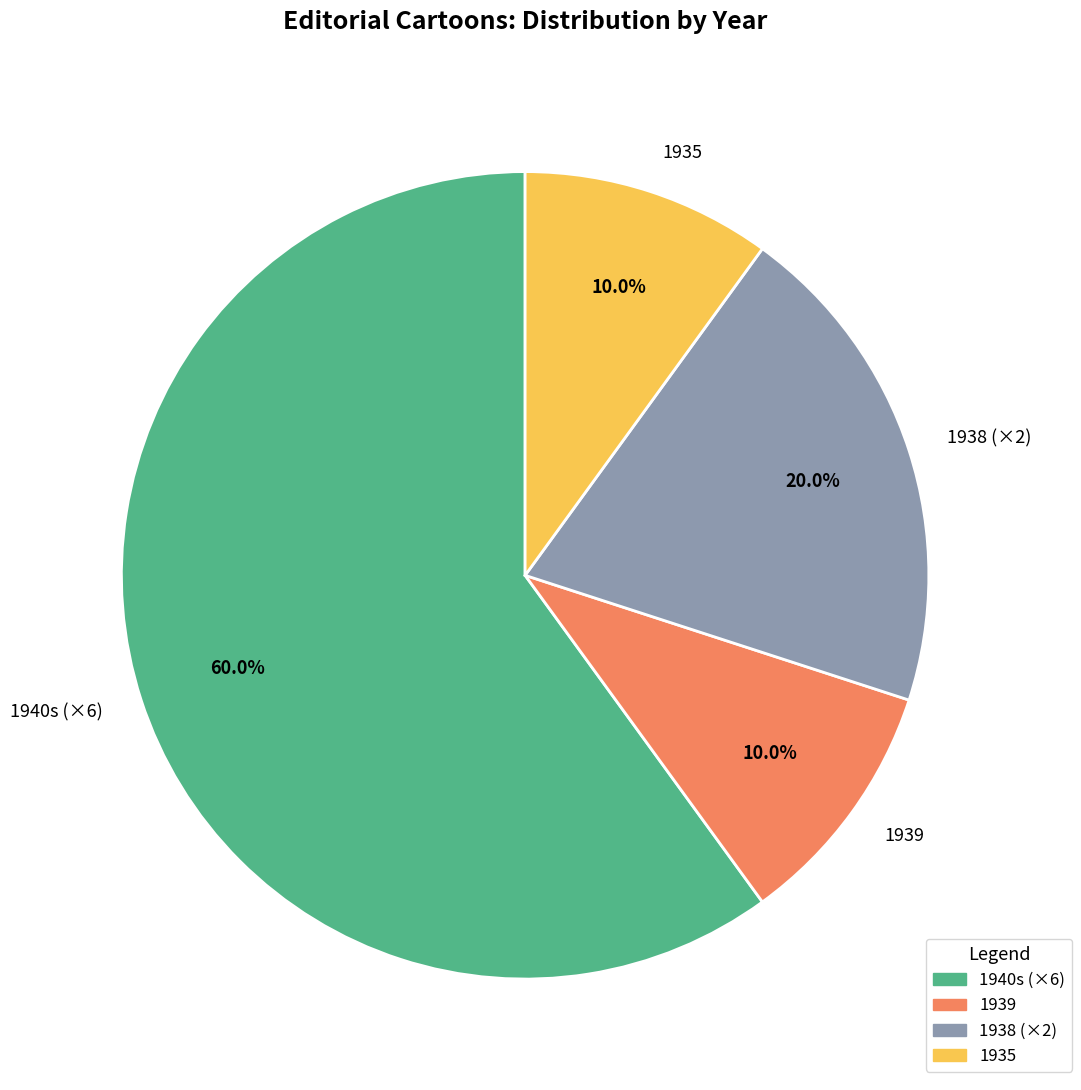

How many slices are in this pie chart?

4